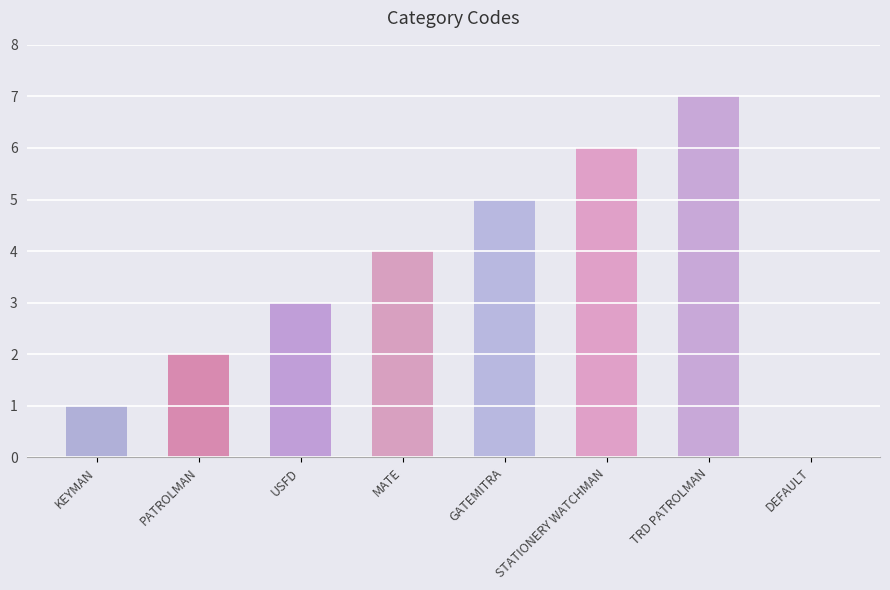

Which has a higher value, GATEMITRA or USFD?

GATEMITRA